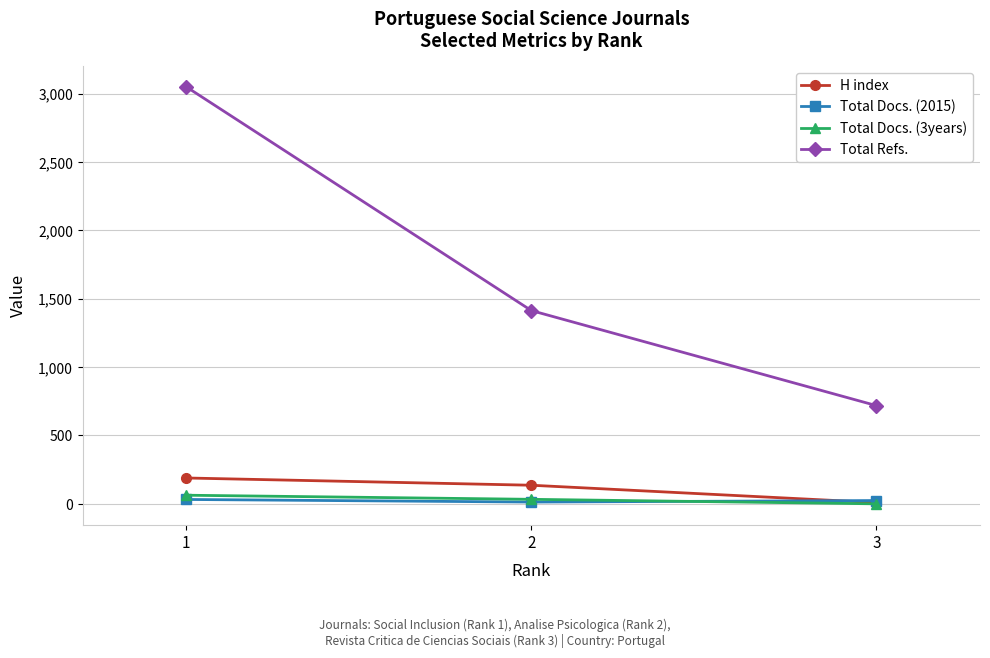

How many values in Total Docs. (3years) are above zero?

2